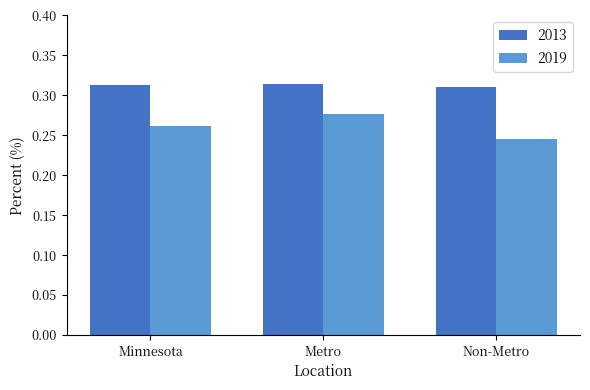

Between Metro and Non-Metro, which series saw the biggest shift?

2019